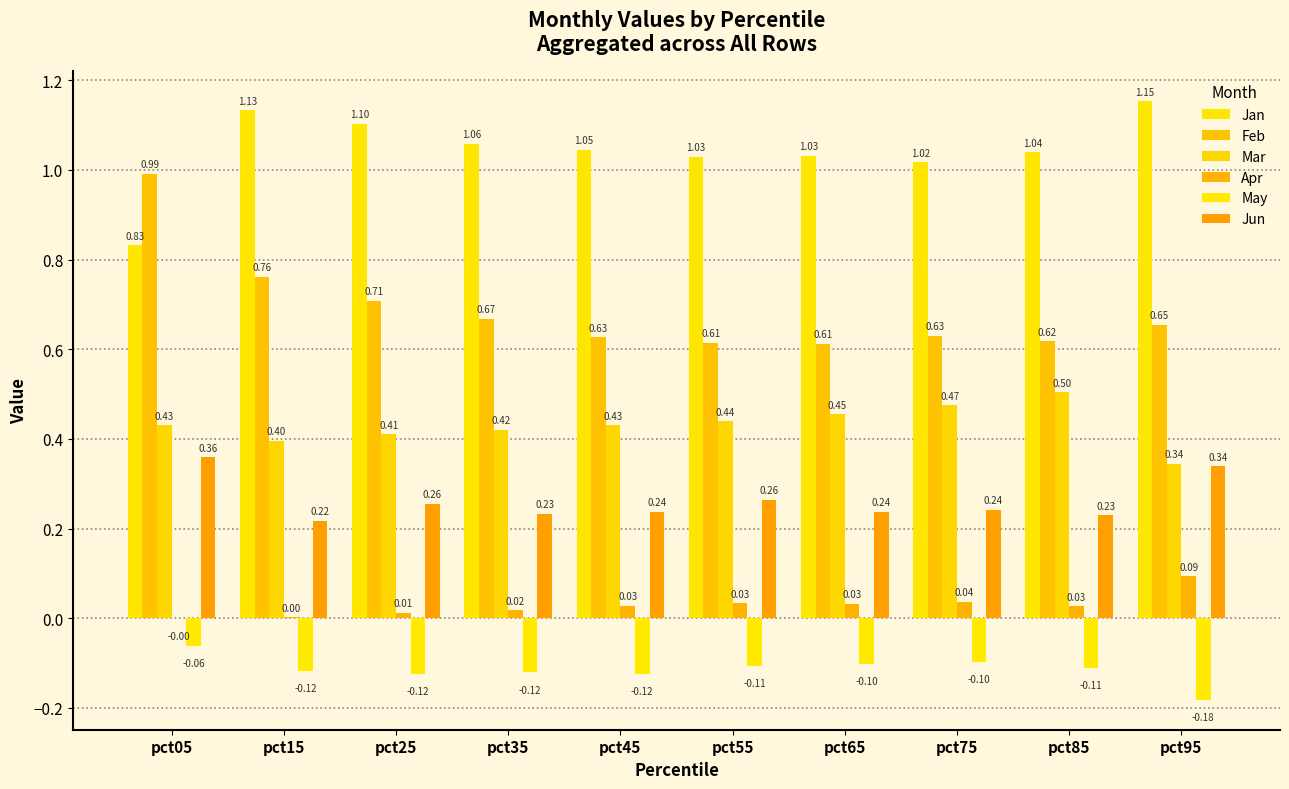

At which label is Jan closest to 0?

pct05